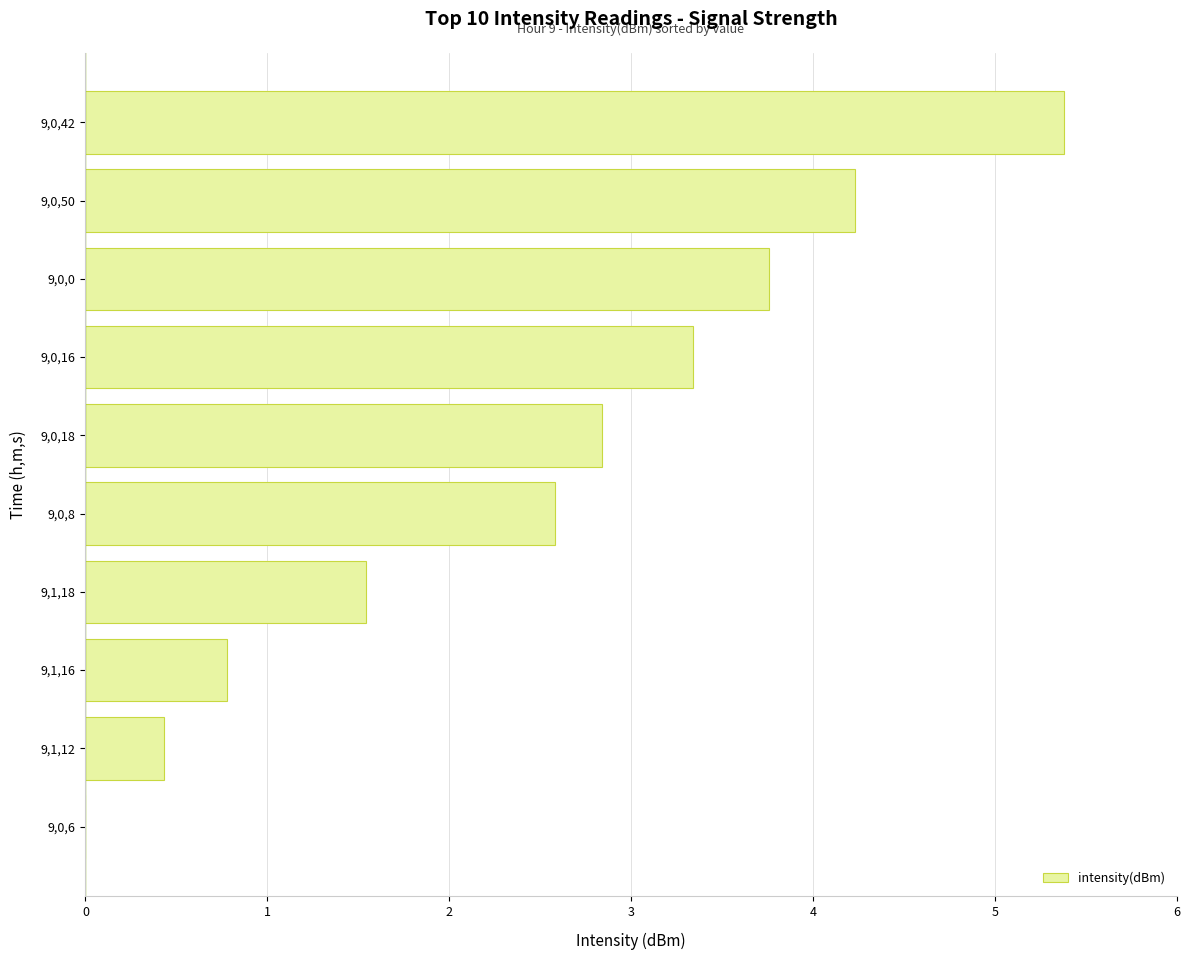

What is the greatest value displayed?

5.4